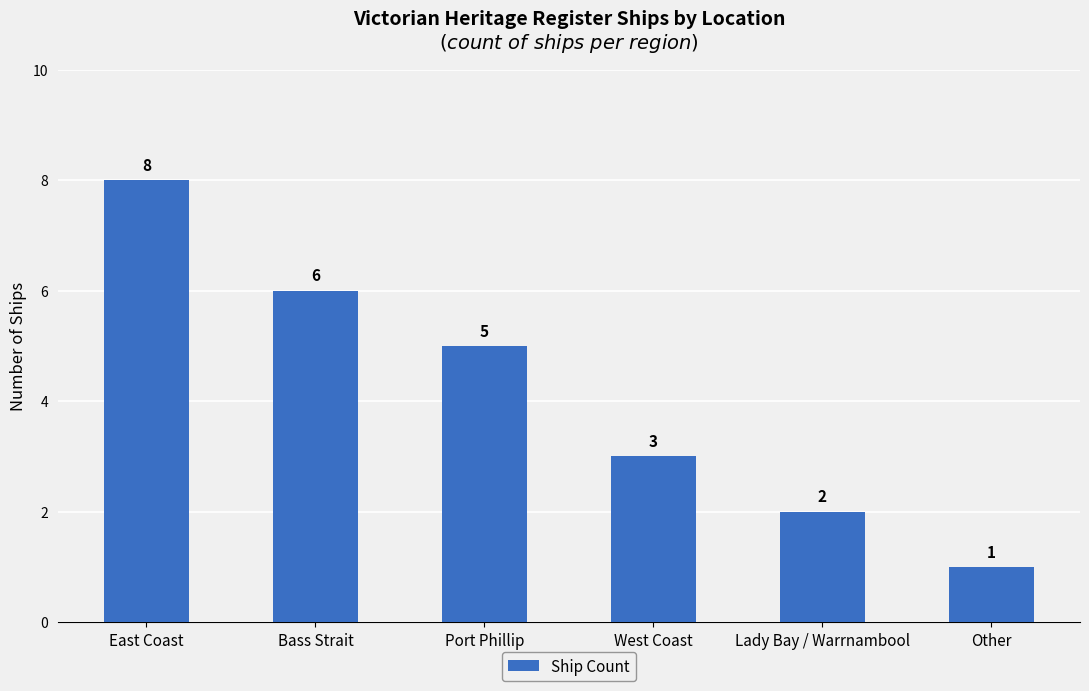

The value at West Coast is 5. True or false?

False